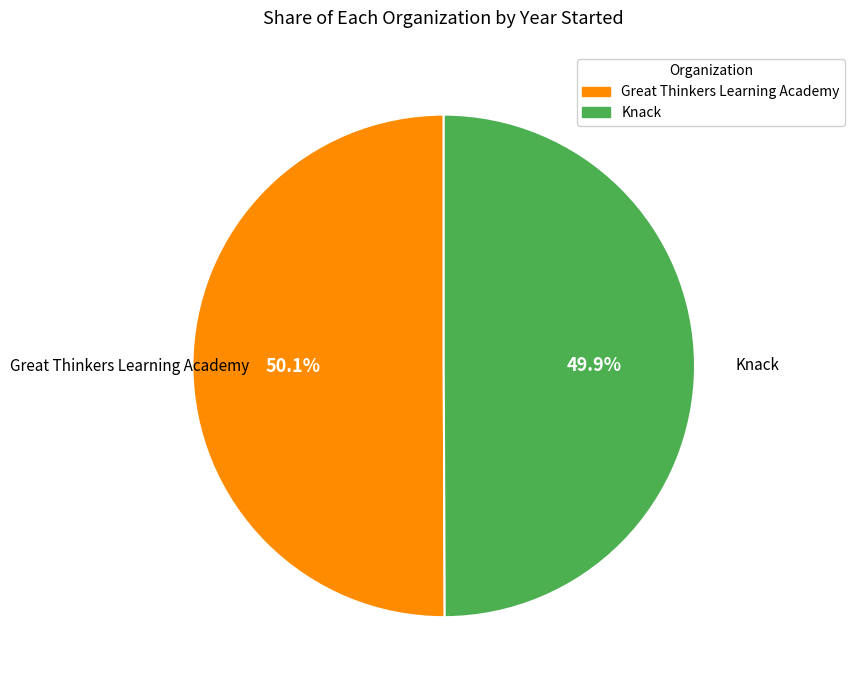

Does any single category account for the majority?

Yes